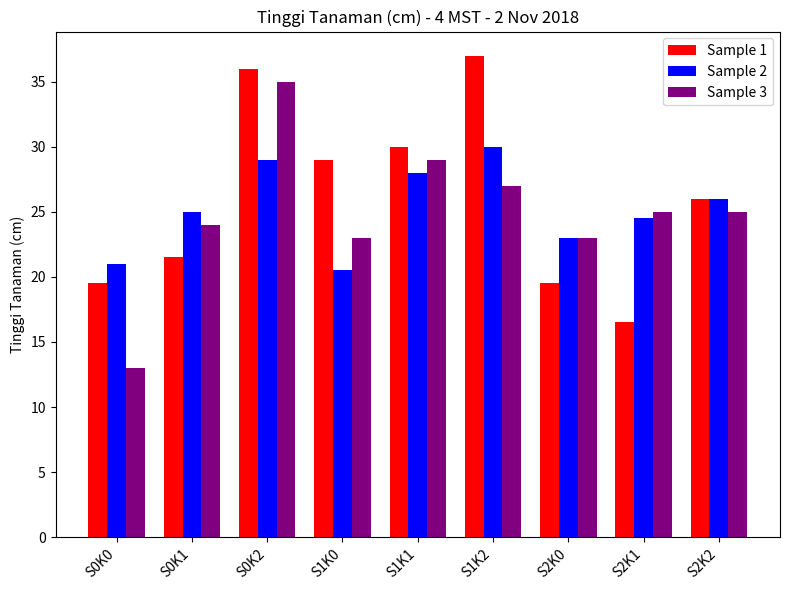

Reading right to left, extract all data points from this chart.

Sample 1: 26.0	16.5	19.5	37.0	30.0	29.0	36.0	21.5	19.5
Sample 2: 26.0	24.5	23.0	30.0	28.0	20.5	29.0	25.0	21.0
Sample 3: 25.0	25.0	23.0	27.0	29.0	23.0	35.0	24.0	13.0